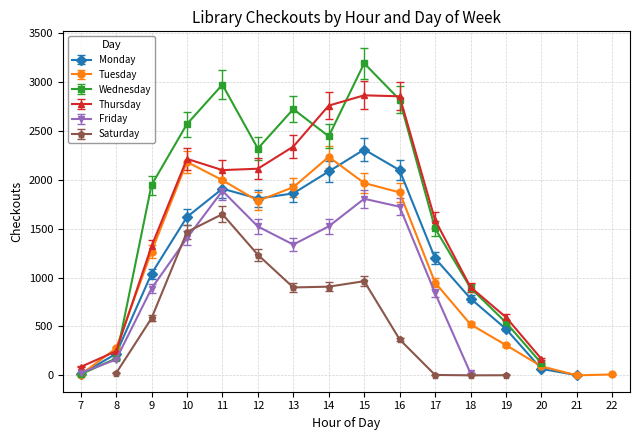

Does the chart have visible grid lines?

Yes